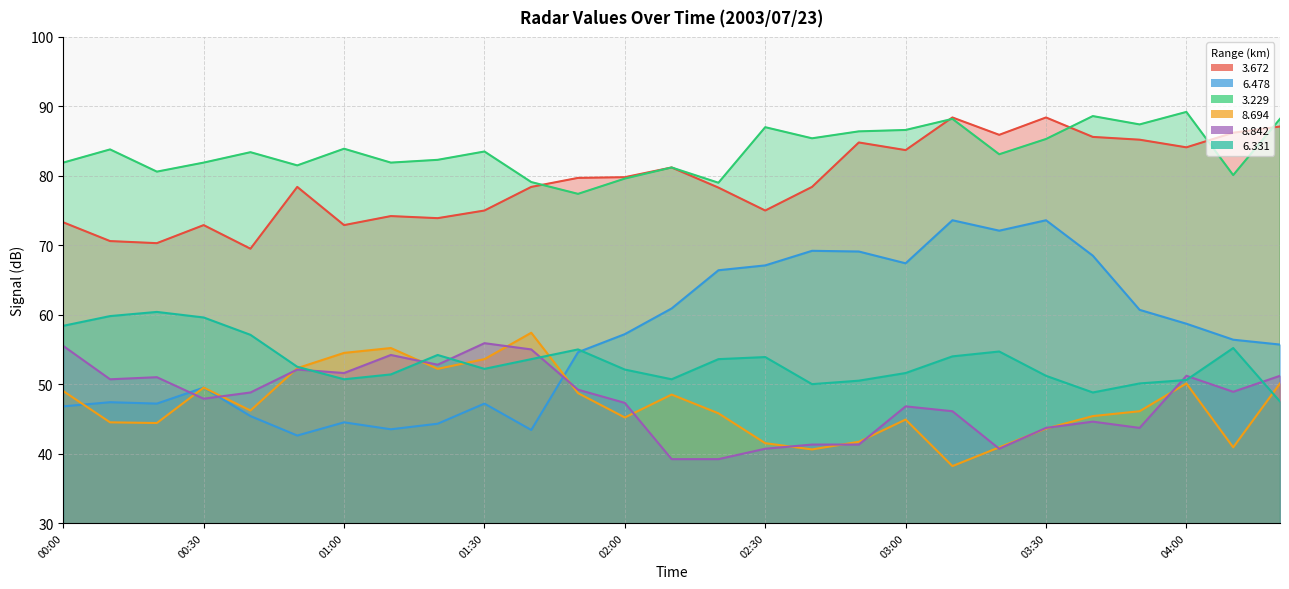

What is the total value across all series at 01:10?

360.4